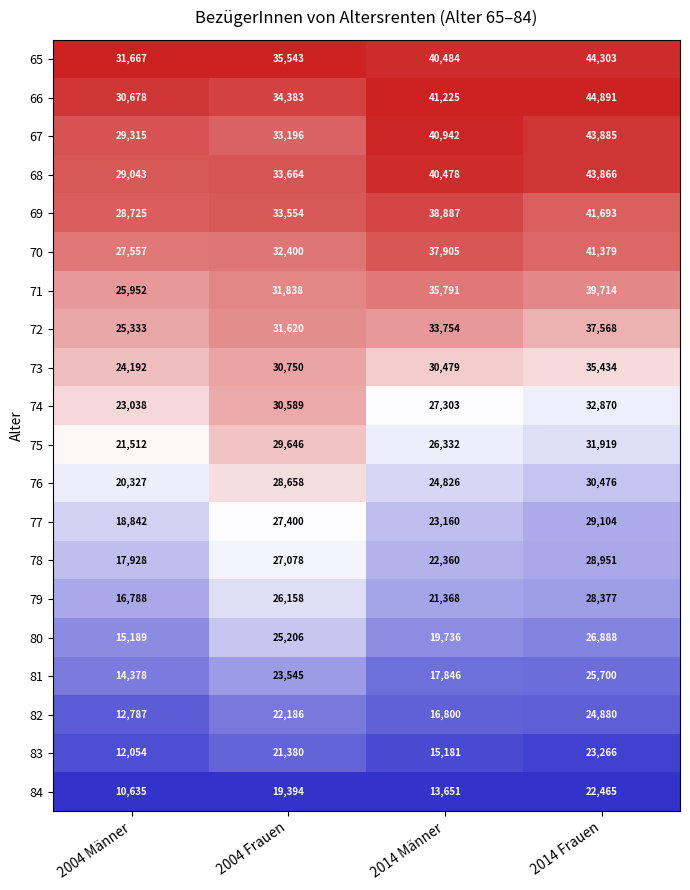

Is it true that 81 equals 6328 at 2014 Frauen?

False